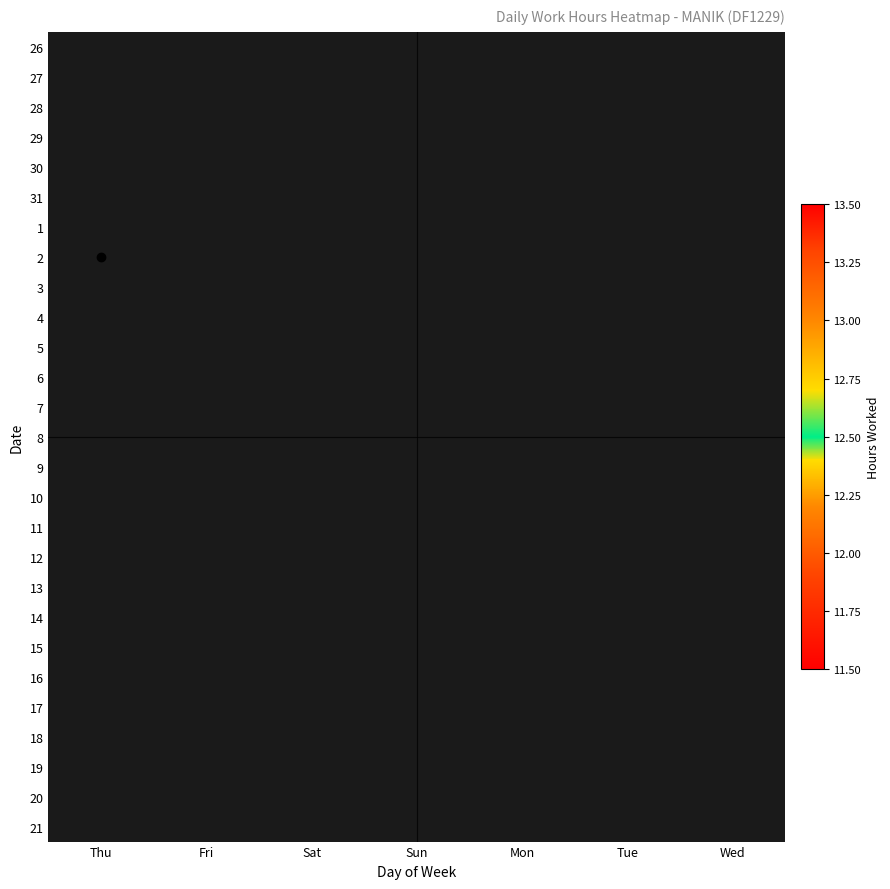

Which has a higher value, Thu or Sat?

Sat